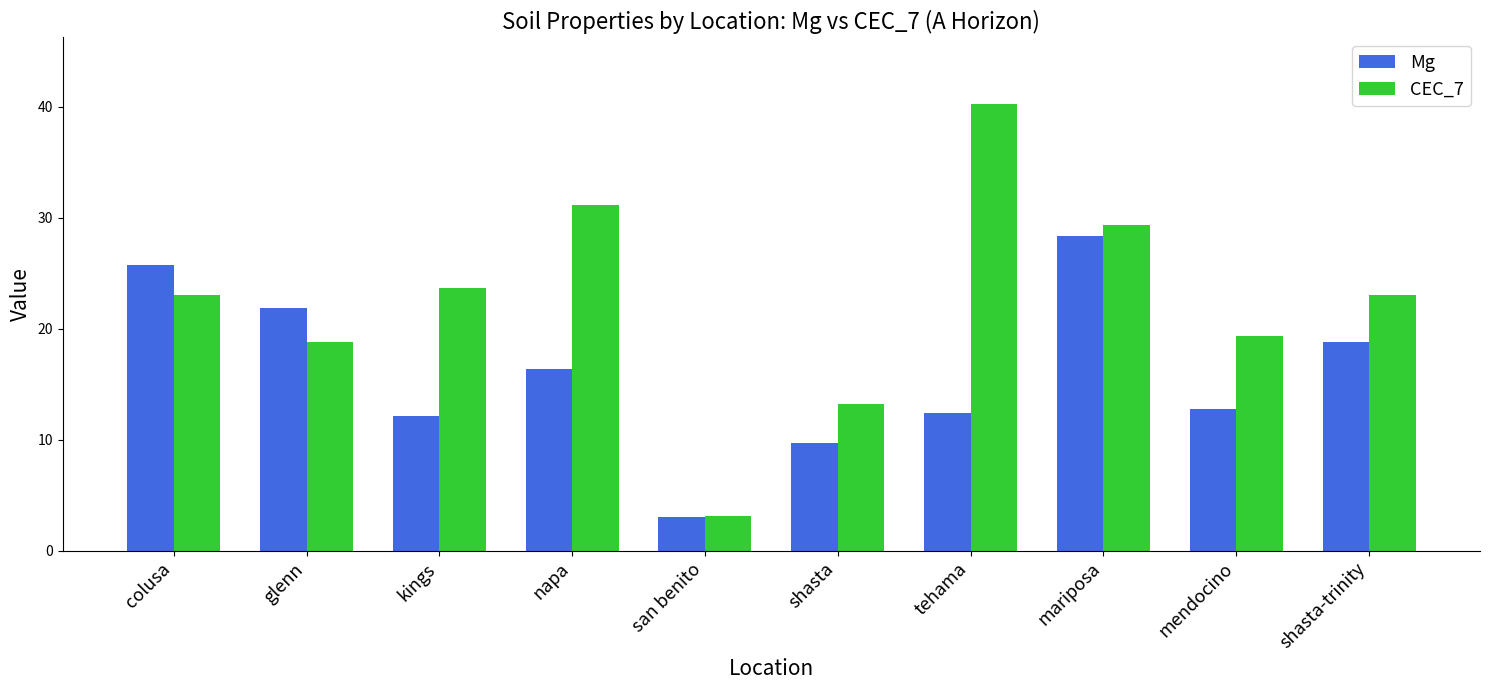

Which series has the largest total across all categories?

CEC_7